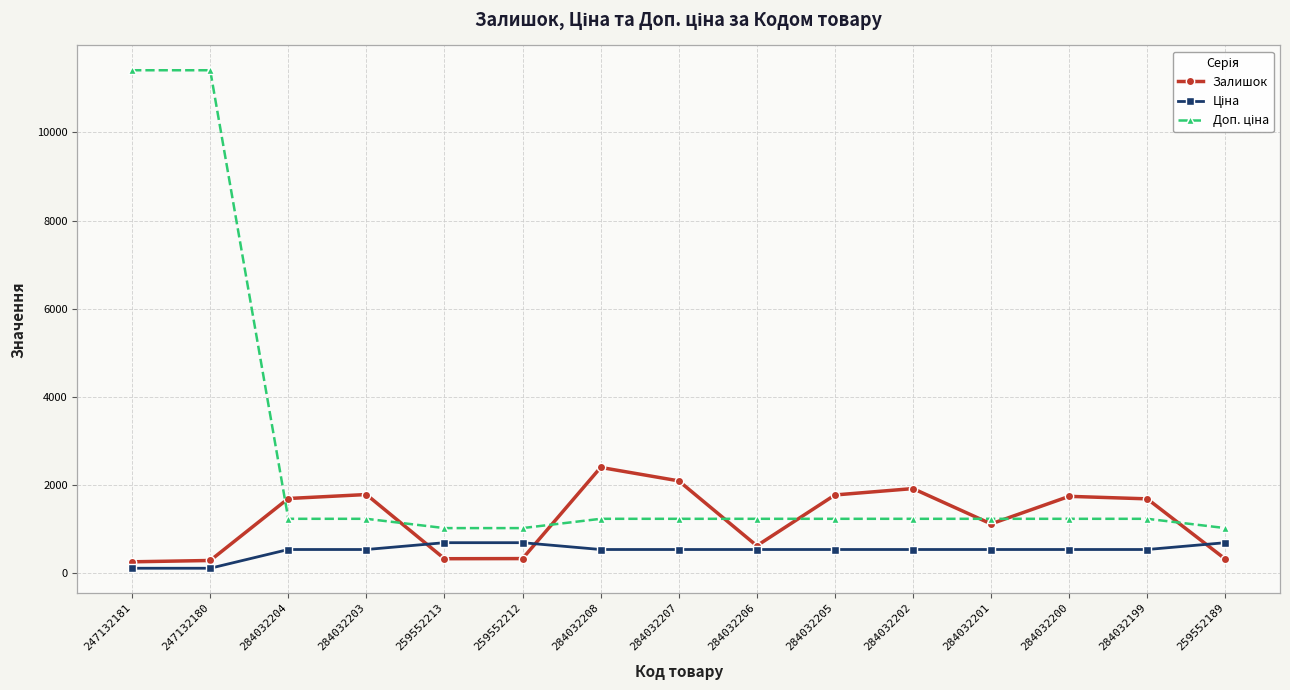

What is the spread (max minus min) of values at 284032204?

1157.0